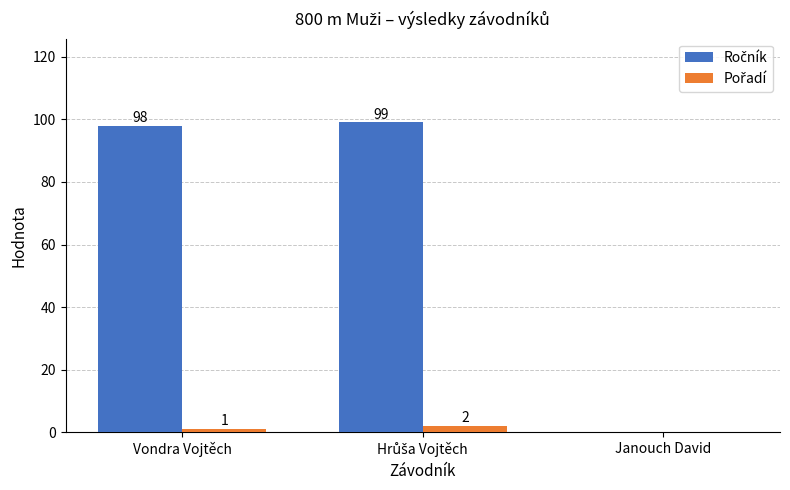

What is the greatest value displayed?

99